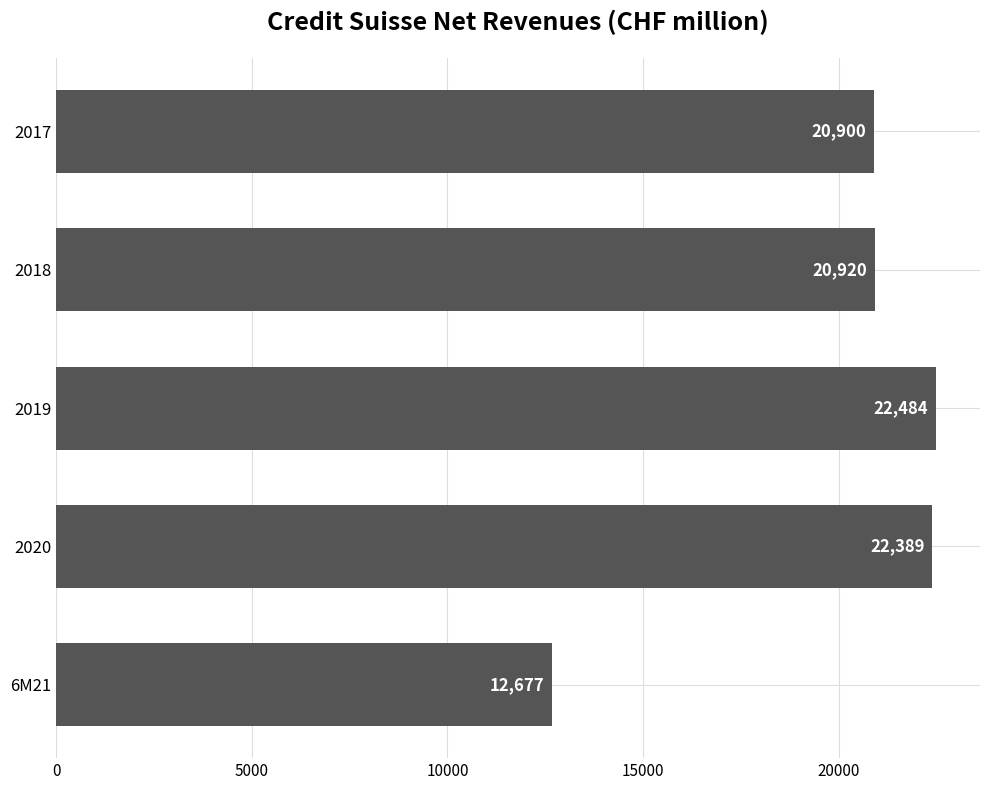

Which category has the highest value across all series?

2019